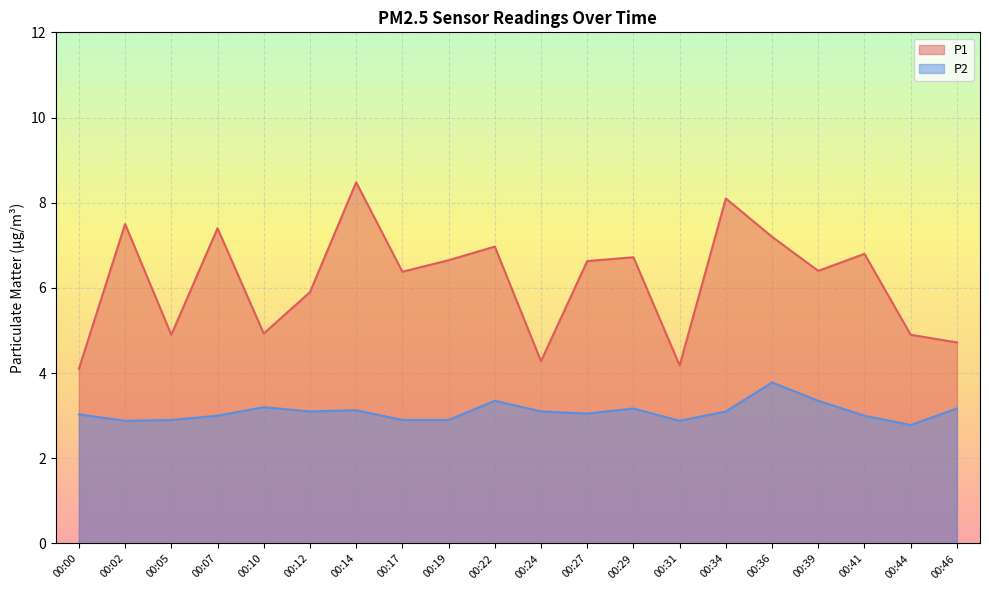

Reading right to left, transcribe all the data shown in this chart.

P1: 4.7	4.9	6.8	6.4	7.2	8.1	4.2	6.7	6.6	4.3	7.0	6.7	6.4	8.5	5.9	4.9	7.4	4.9	7.5	4.1
P2: 3.2	2.8	3.0	3.4	3.8	3.1	2.9	3.2	3.0	3.1	3.4	2.9	2.9	3.1	3.1	3.2	3.0	2.9	2.9	3.0